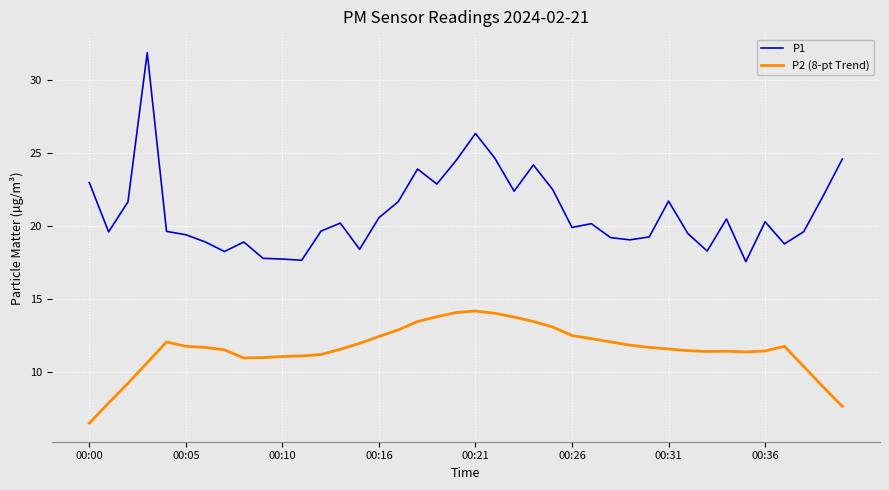

List the series in order of their overall mean, lowest first.

P2 (8-pt Trend), P1